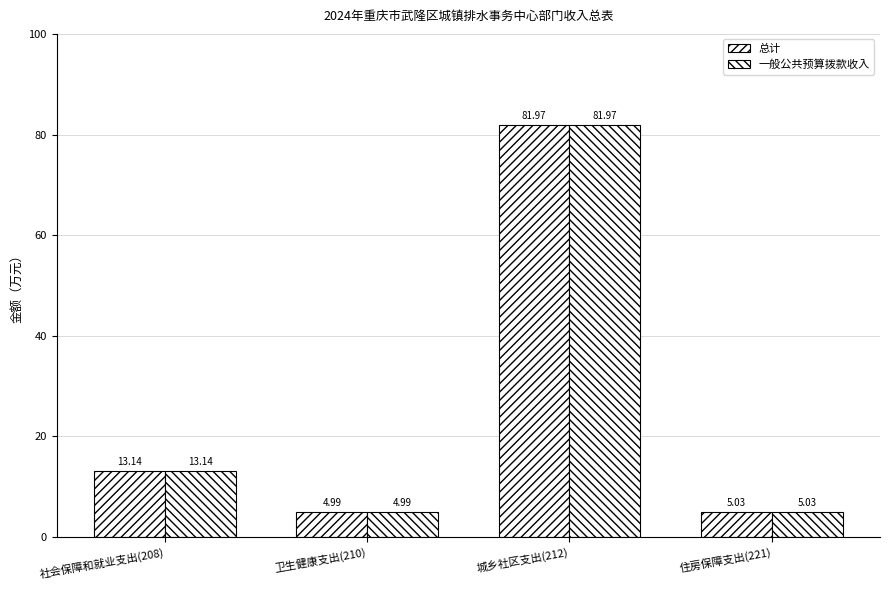

Reading right to left, transcribe all the data shown in this chart.

总计: 住房保障支出(221)=5.0	城乡社区支出(212)=82.0	卫生健康支出(210)=5.0	社会保障和就业支出(208)=13.1
一般公共预算拨款收入: 住房保障支出(221)=5.0	城乡社区支出(212)=82.0	卫生健康支出(210)=5.0	社会保障和就业支出(208)=13.1